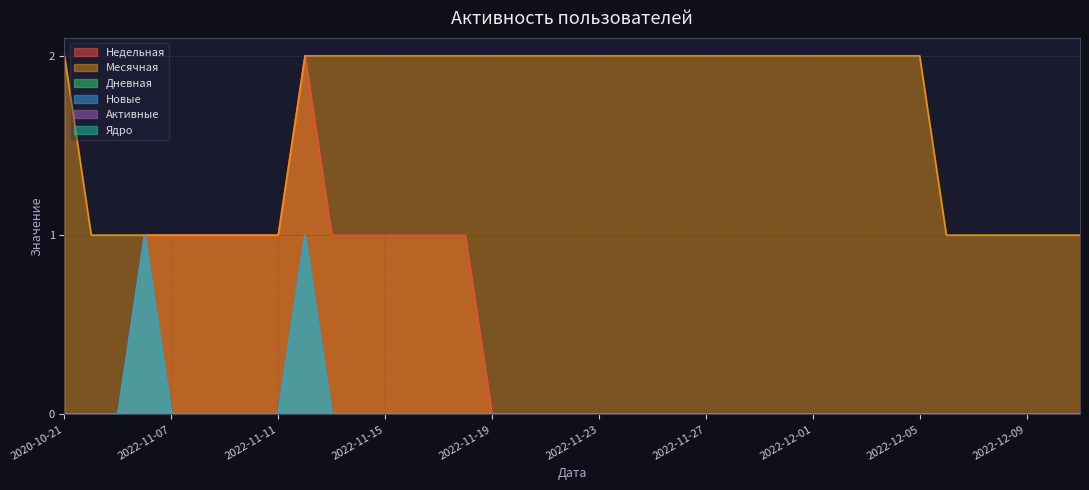

At which label is Новые closest to 0?

2020-10-21